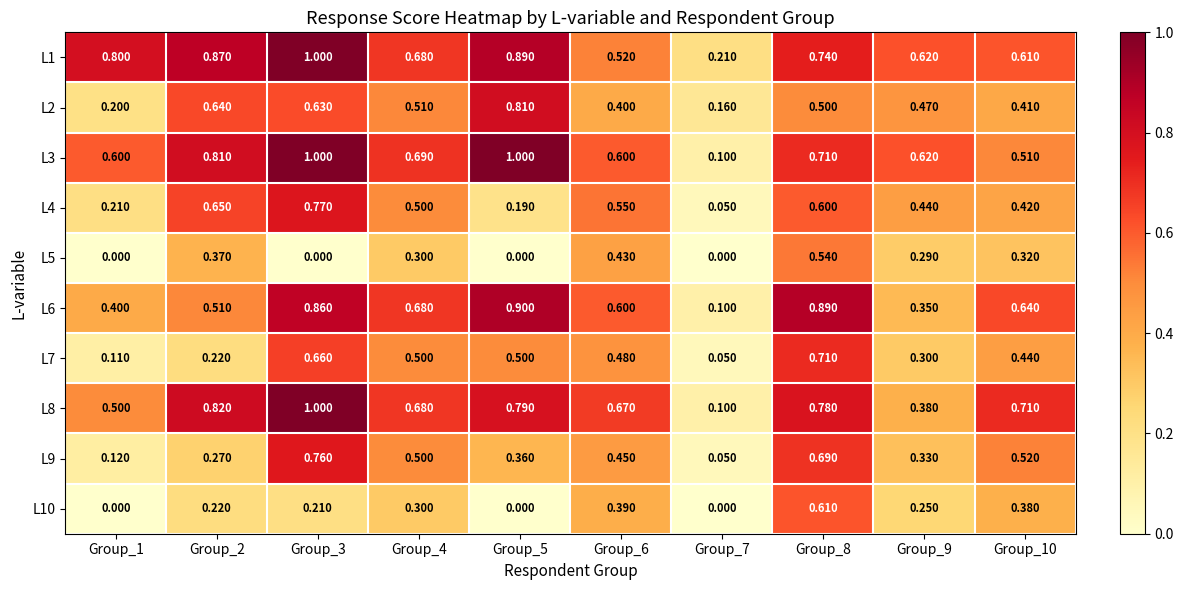

Is the value of L1 at Group_1 greater than the value of L5 at Group_5?

Yes